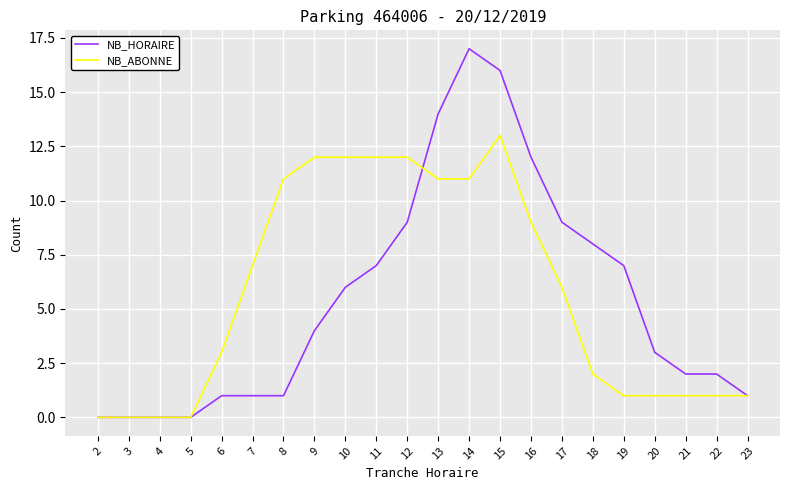

List the series in order of their peak value, lowest first.

NB_ABONNE, NB_HORAIRE